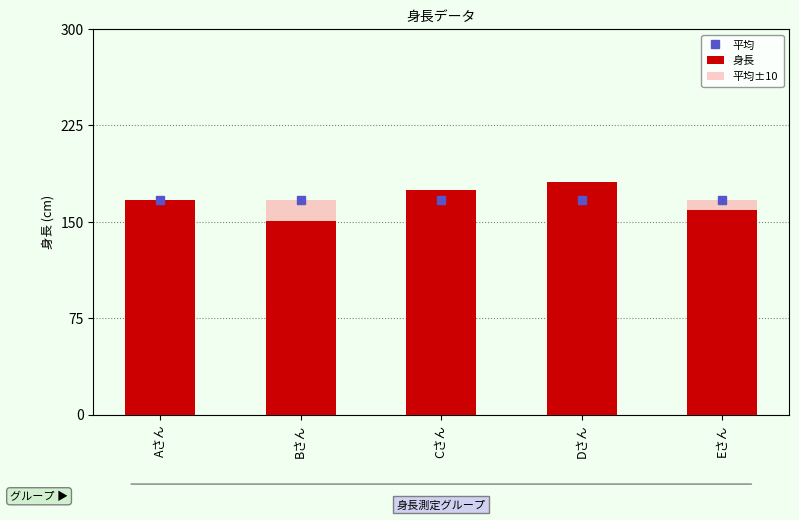

Are the bars grouped side by side (vs. stacked)?

Yes